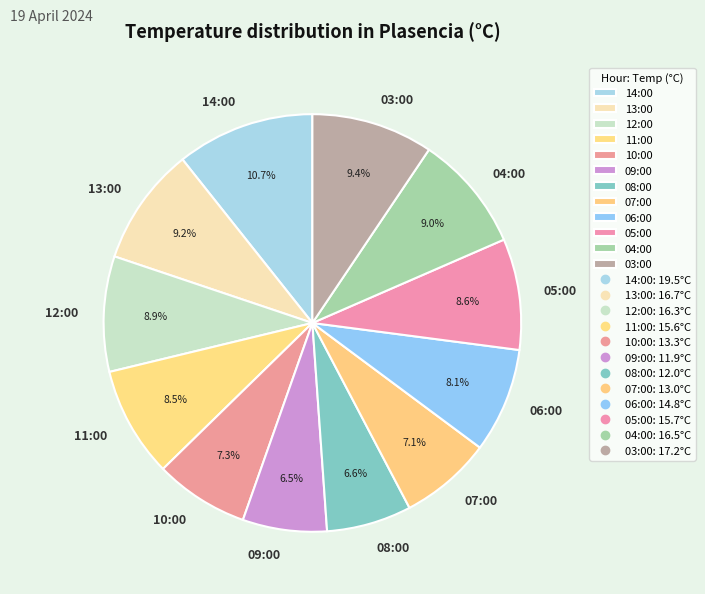

Approximately how many times larger is the value at 03:00 compared to 14:00?

0.9